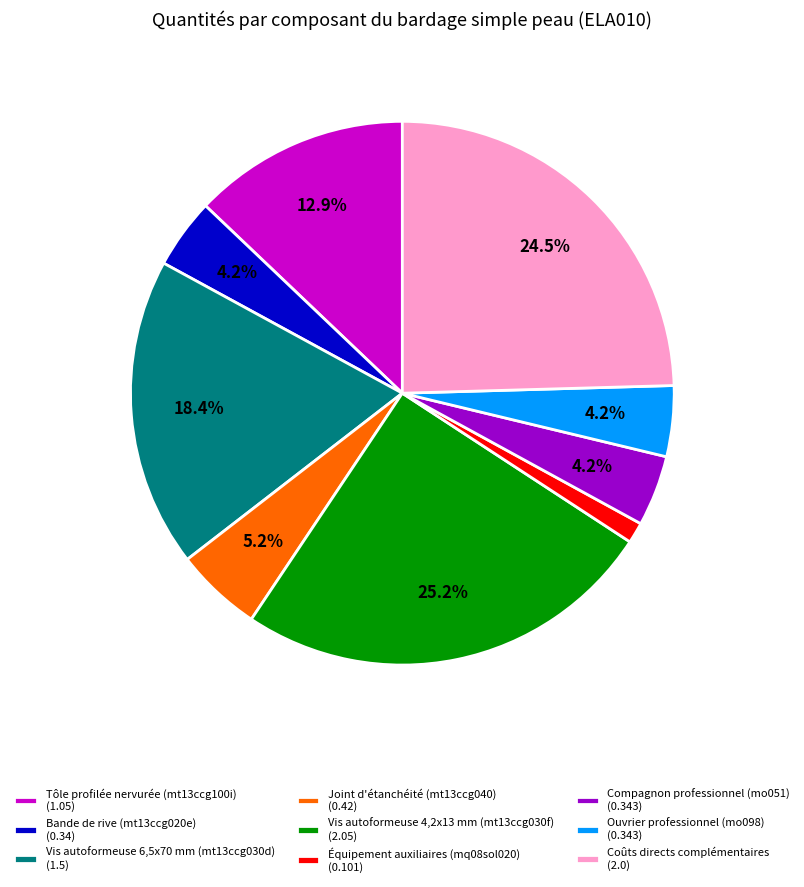

Does any single category account for the majority?

No